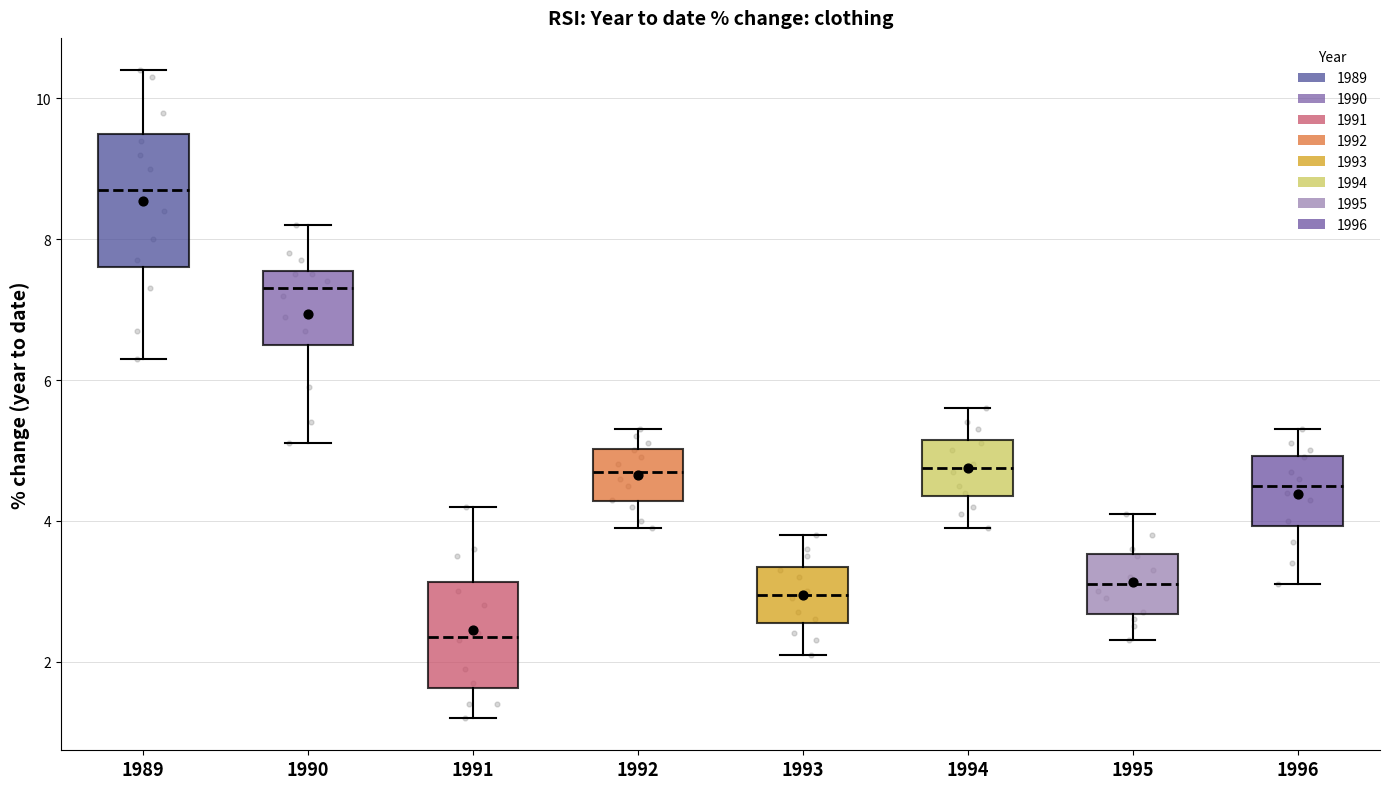

Reading left to right, transcribe this box plot: for each box, give where its median line is, the range the box spans, and where its two whiskers end, as read against the y-axis. The values are not printed on the chart, so give them approximately, as read against the axis.

1989: median 8.8, box 7.6 to 9.6, whiskers 6.4 to 10.4
1990: median 7.4, box 6.6 to 7.6, whiskers 5.2 to 8.2
1991: median 2.4, box 1.6 to 3.2, whiskers 1.2 to 4.2
1992: median 4.8, box 4.2 to 5.0, whiskers 4.0 to 5.4
1993: median 3.0, box 2.6 to 3.4, whiskers 2.2 to 3.8
1994: median 4.8, box 4.4 to 5.2, whiskers 4.0 to 5.6
1995: median 3.2, box 2.6 to 3.6, whiskers 2.4 to 4.2
1996: median 4.6, box 4.0 to 5.0, whiskers 3.2 to 5.4